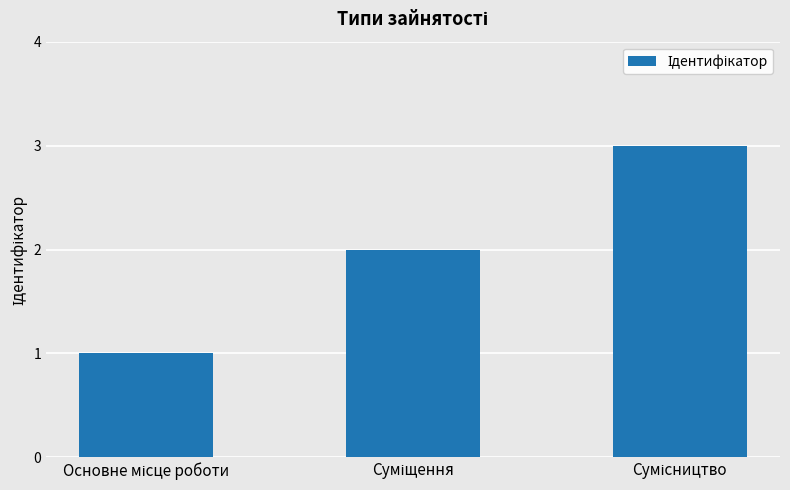

What is the sum of all values?

6